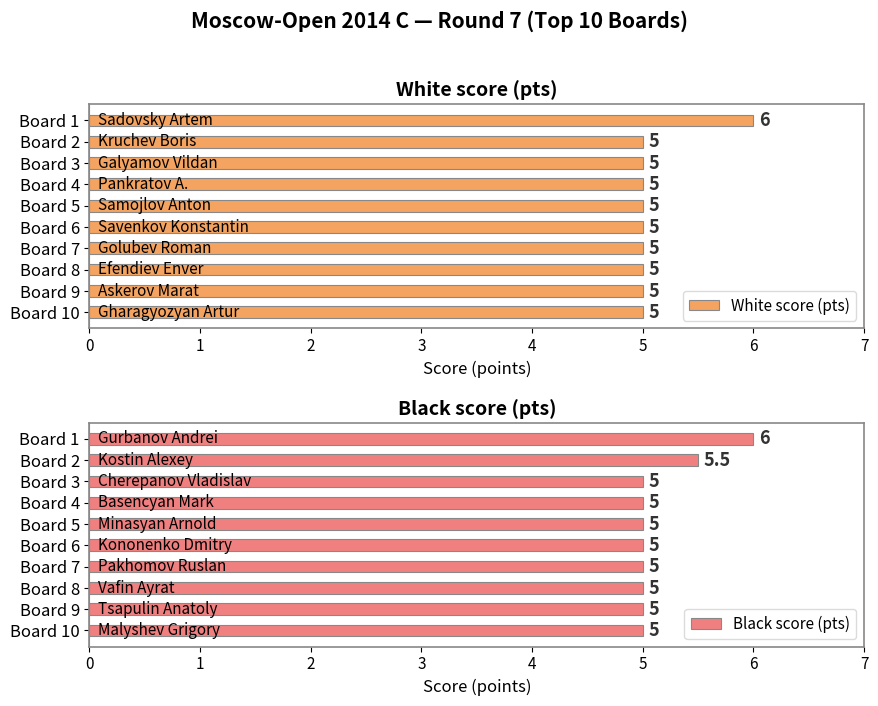

Which series has the largest total across all categories?

Black score (pts)